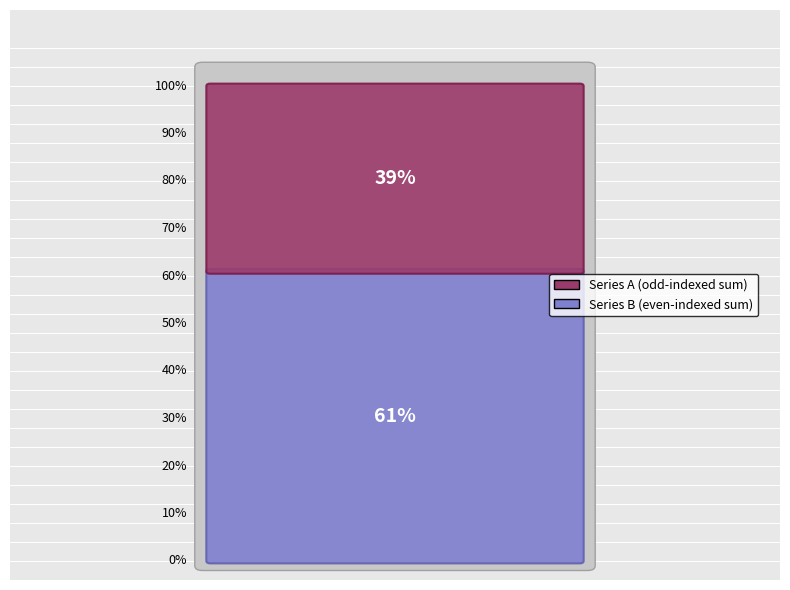

What is the largest slice in the pie chart?

2